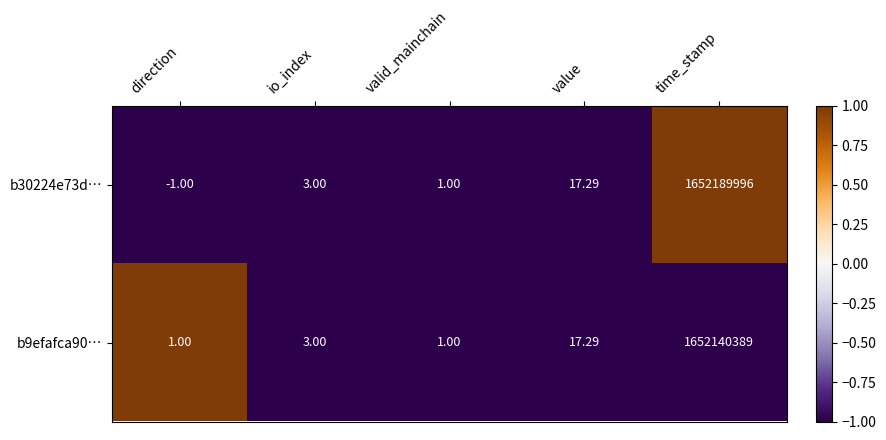

Where is b9efafca90… nearest to the value 826070195?

value